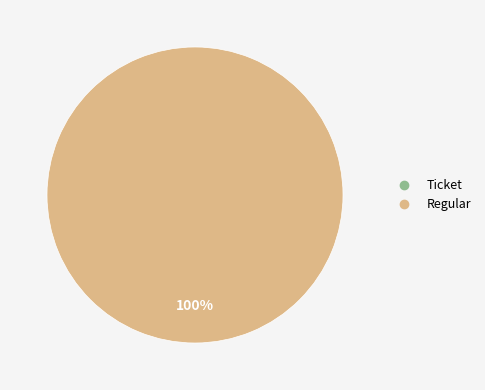

Rank the categories by value from lowest to highest.

Ticket (io_index=0), Regular (io_index=43)